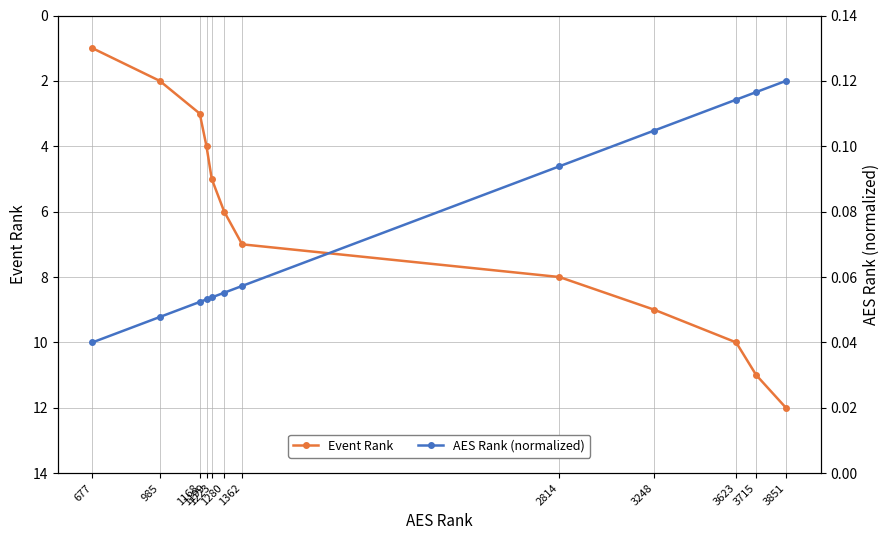

Which category has the lowest value in the AES Rank (normalized) series?

677